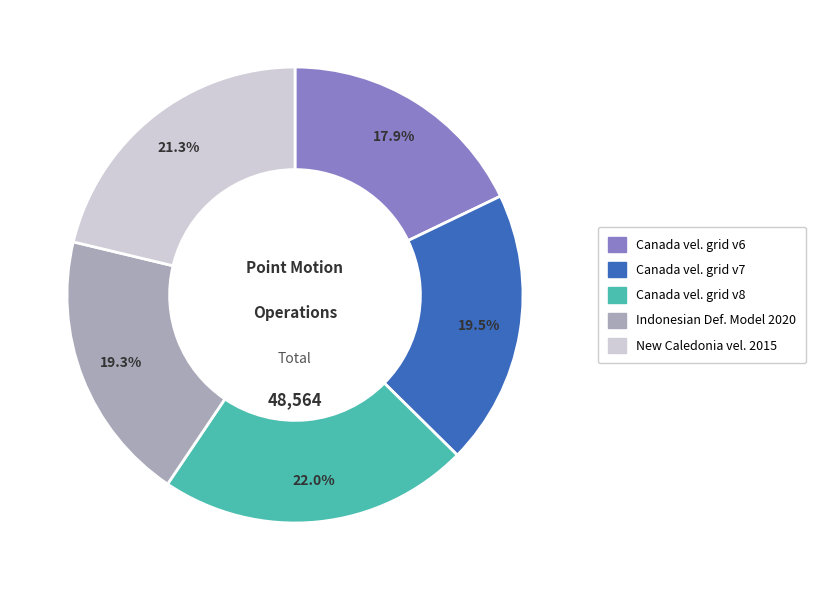

Which category has the biggest portion of the pie?

Canada vel. grid v8